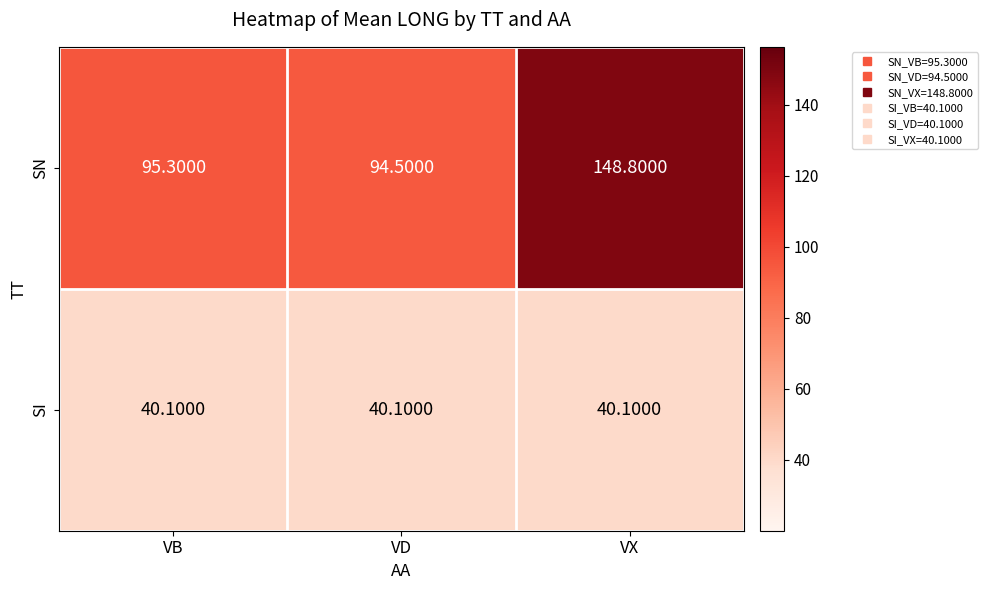

List the series in order of their peak value, lowest first.

SI, SN